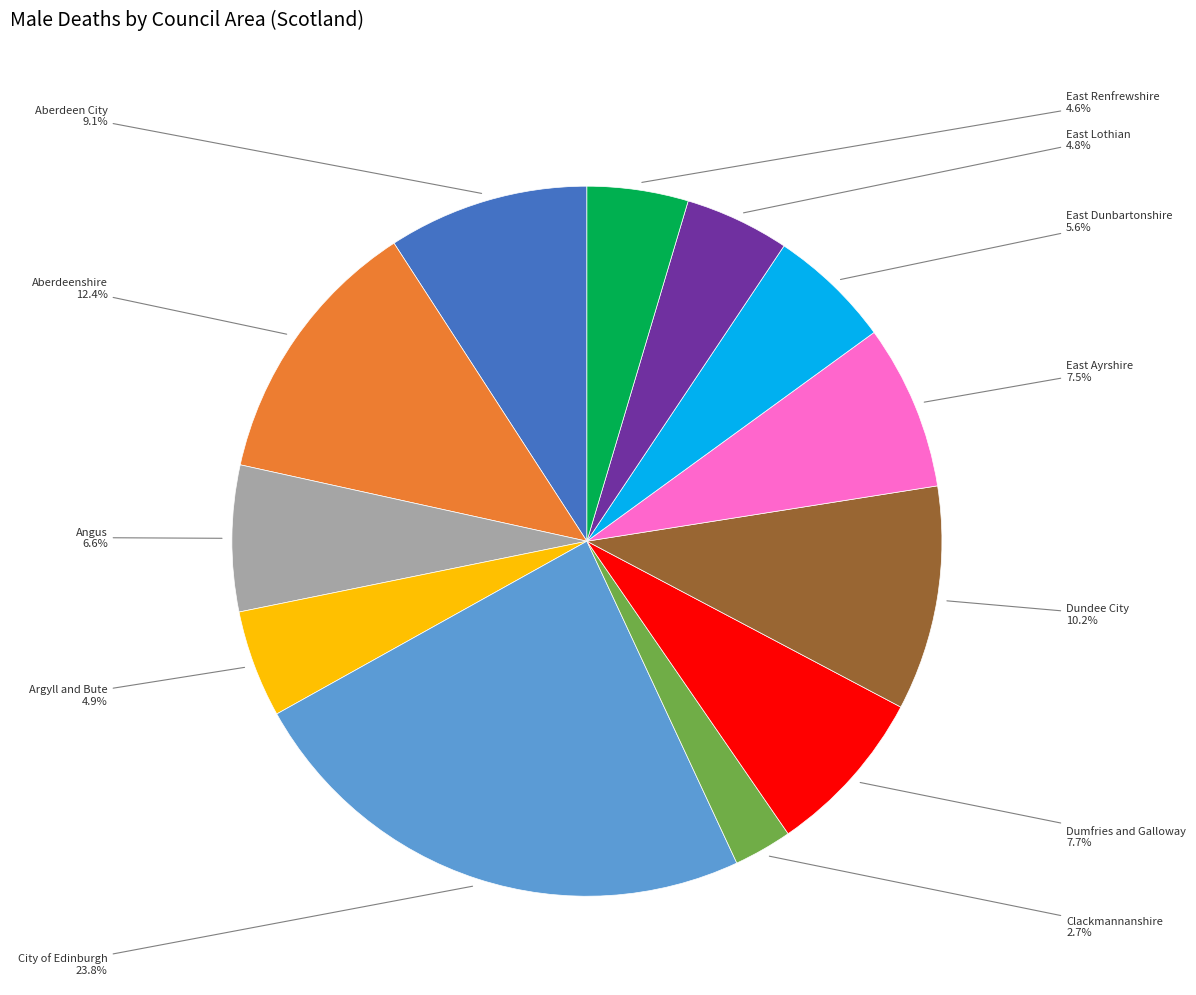

Does Aberdeen City represent more than half of the total?

No